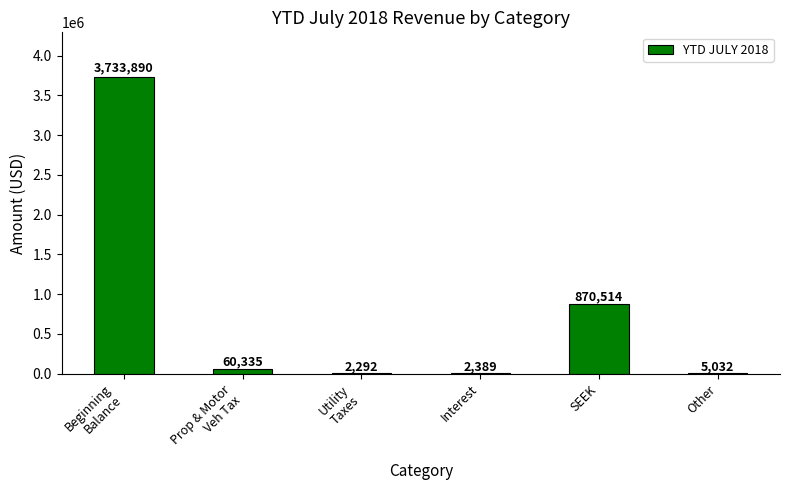

What is the greatest value displayed?

3733890